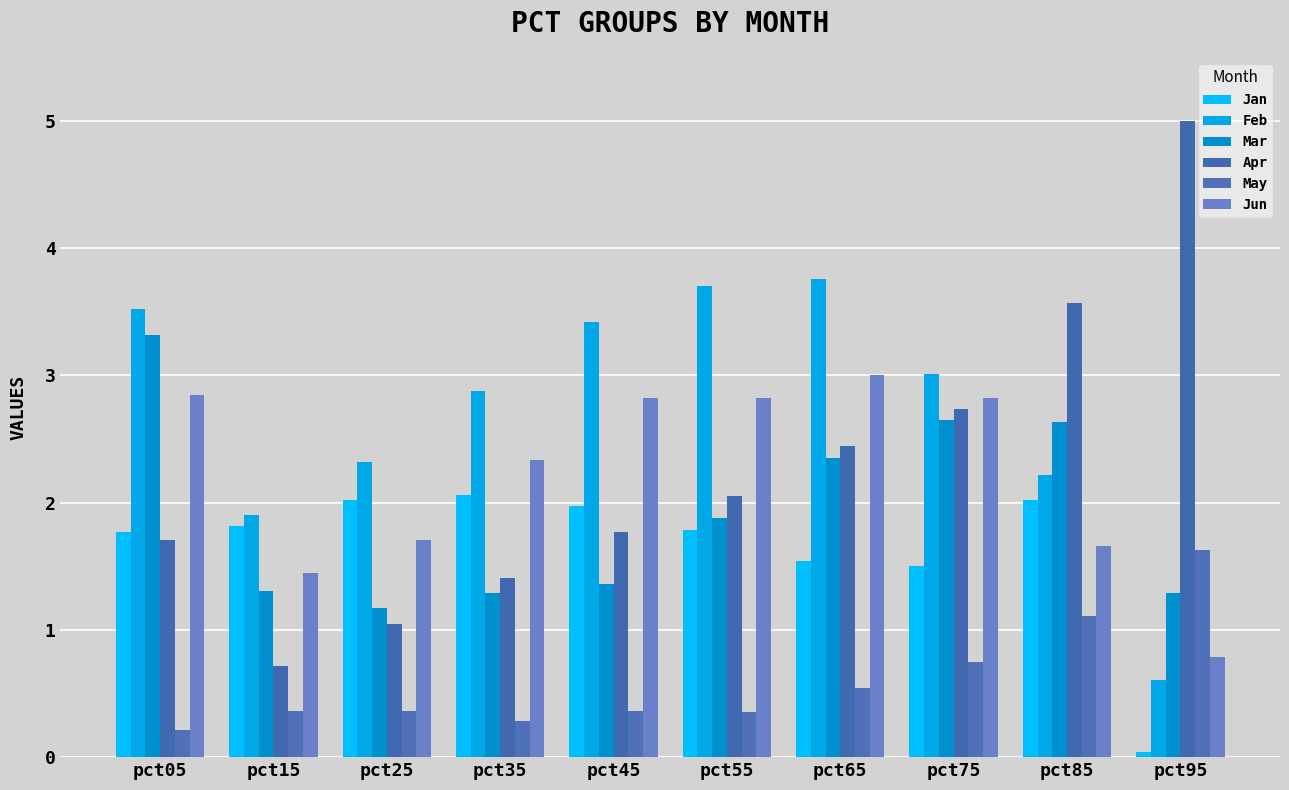

Which series has the largest total across all categories?

Feb